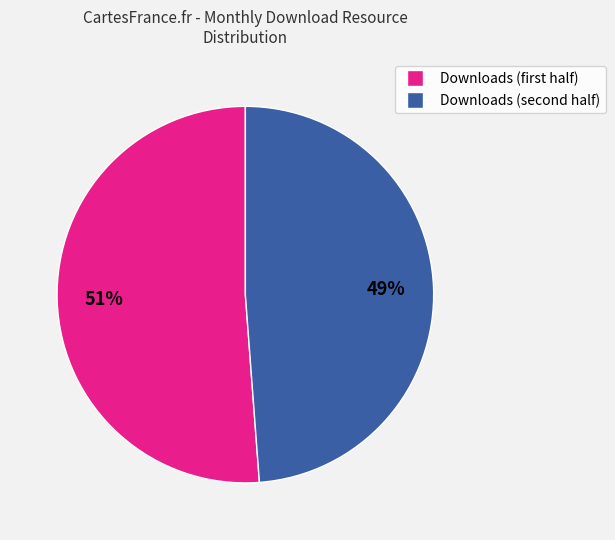

Does any single category account for the majority?

Yes